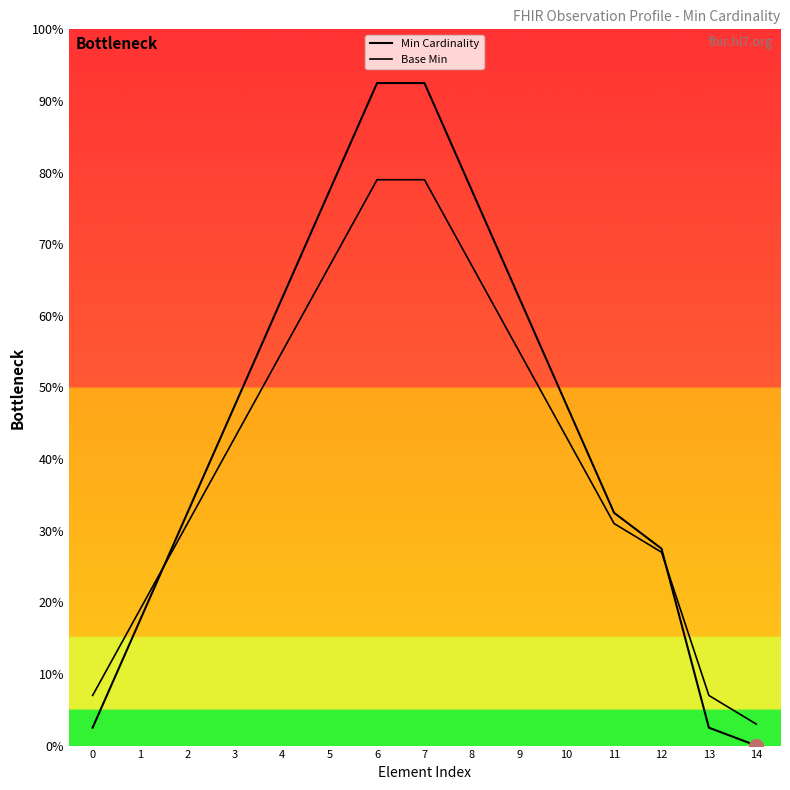

Does the chart display data point markers on the line(s)?

No